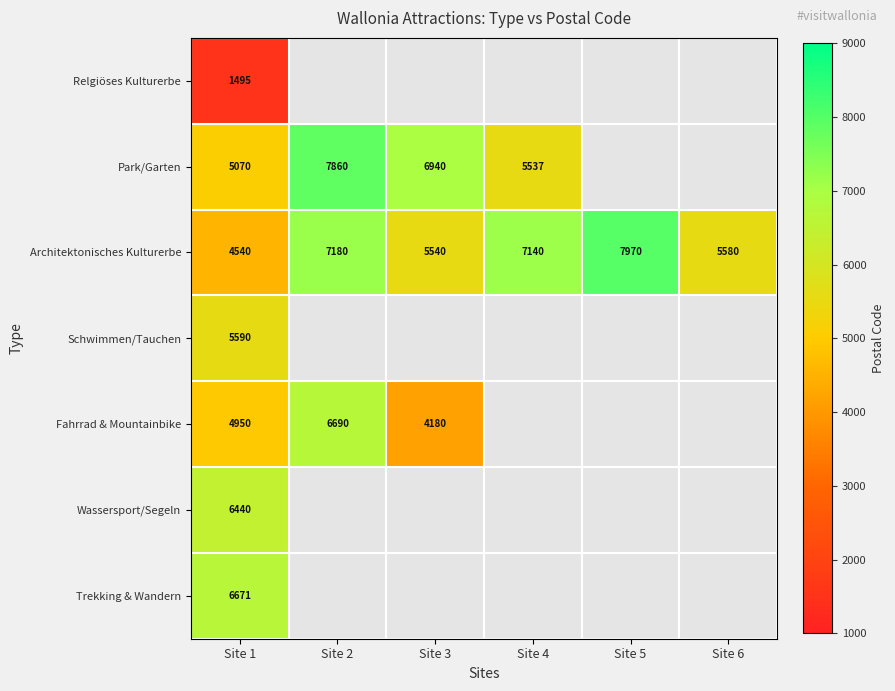

The value of Schwimmen/Tauchen at Site 1 is 2223. True or false?

False